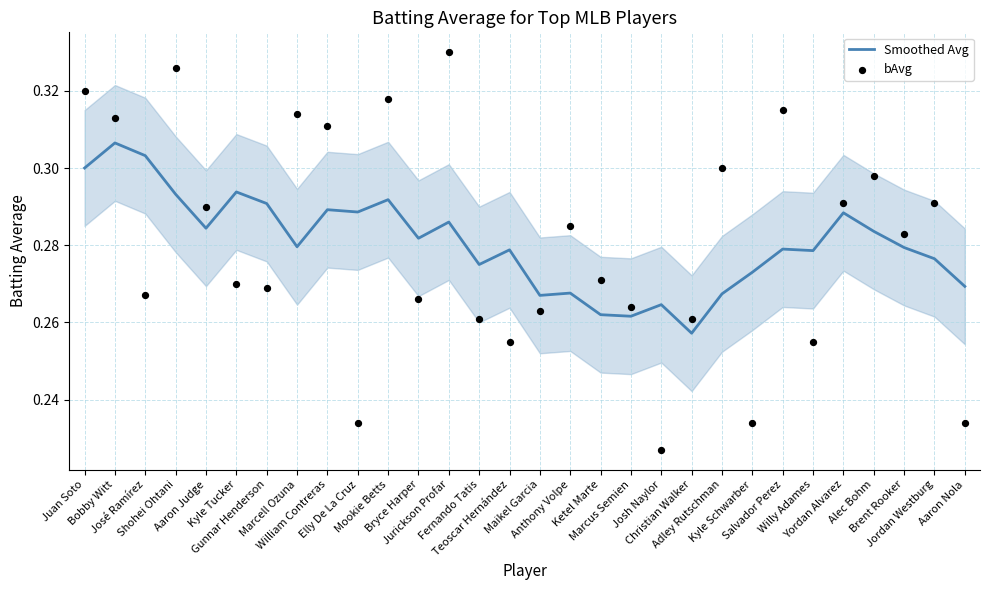

Which series contains the lowest Y value?

bAvg